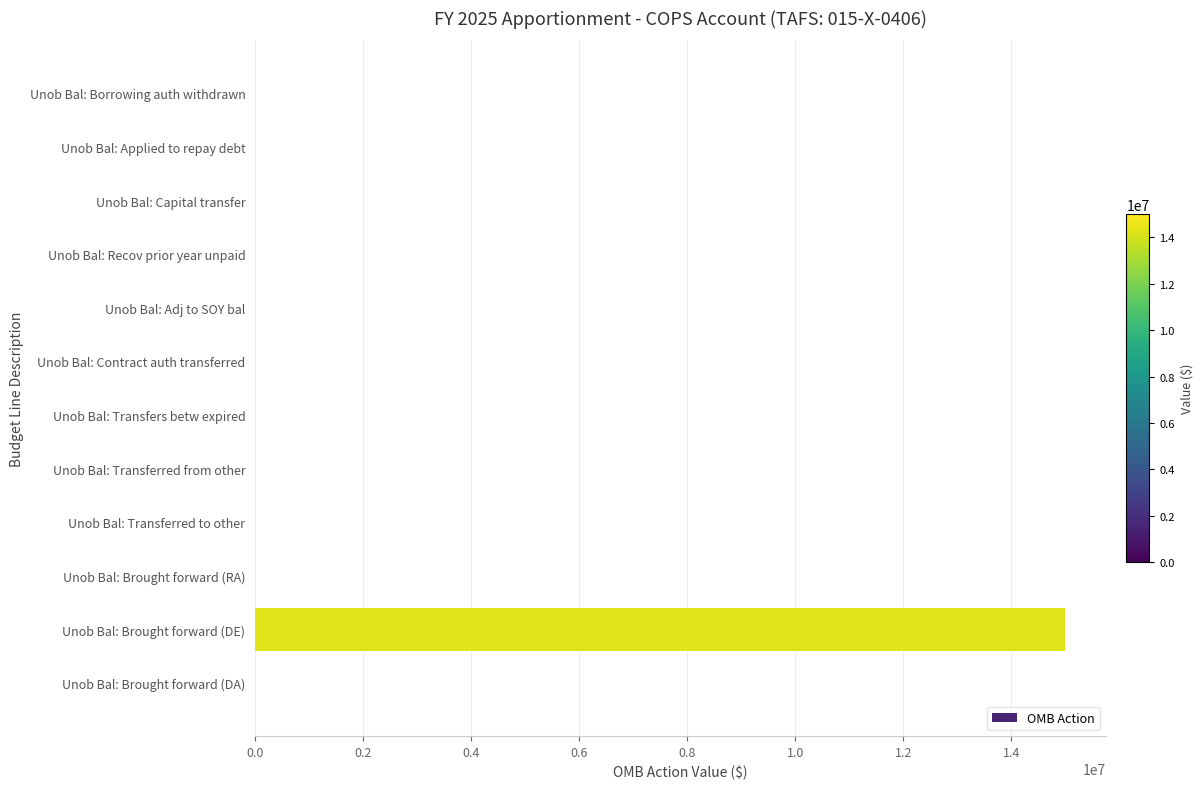

The value at Unob Bal: Transferred to other is -6160997. True or false?

False